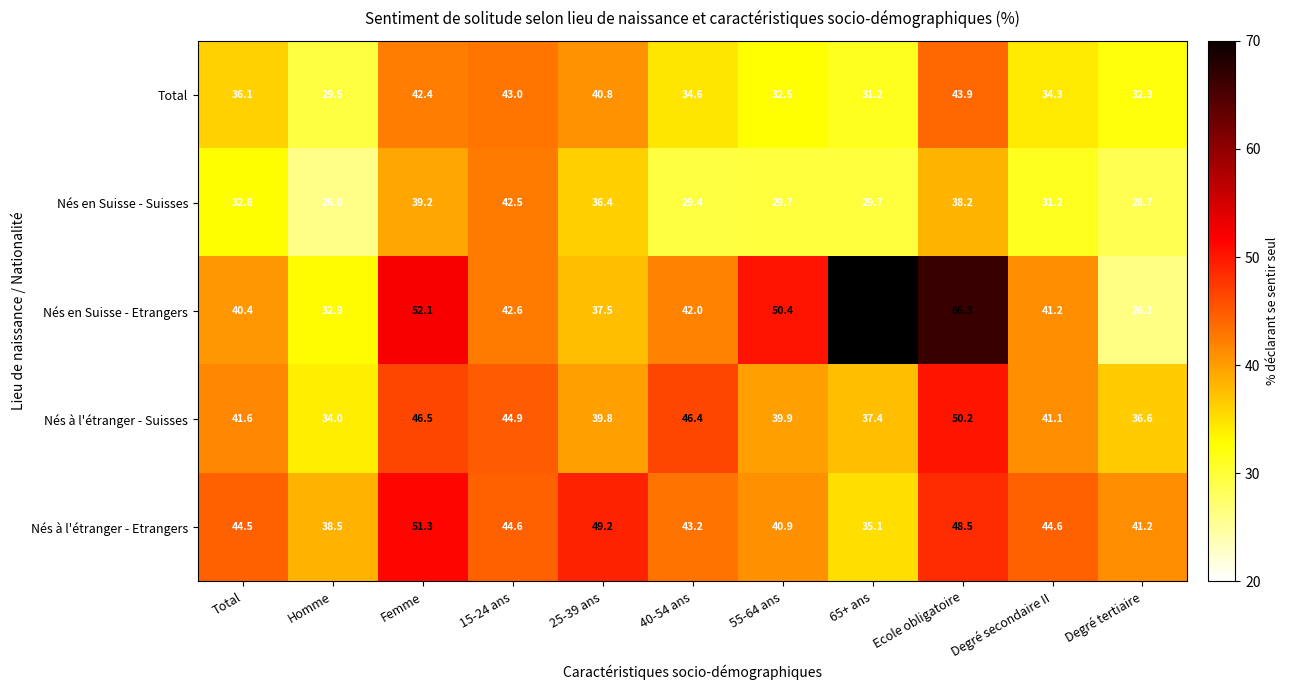

Which has a higher value, Ecole obligatoire or 25-39 ans?

Ecole obligatoire